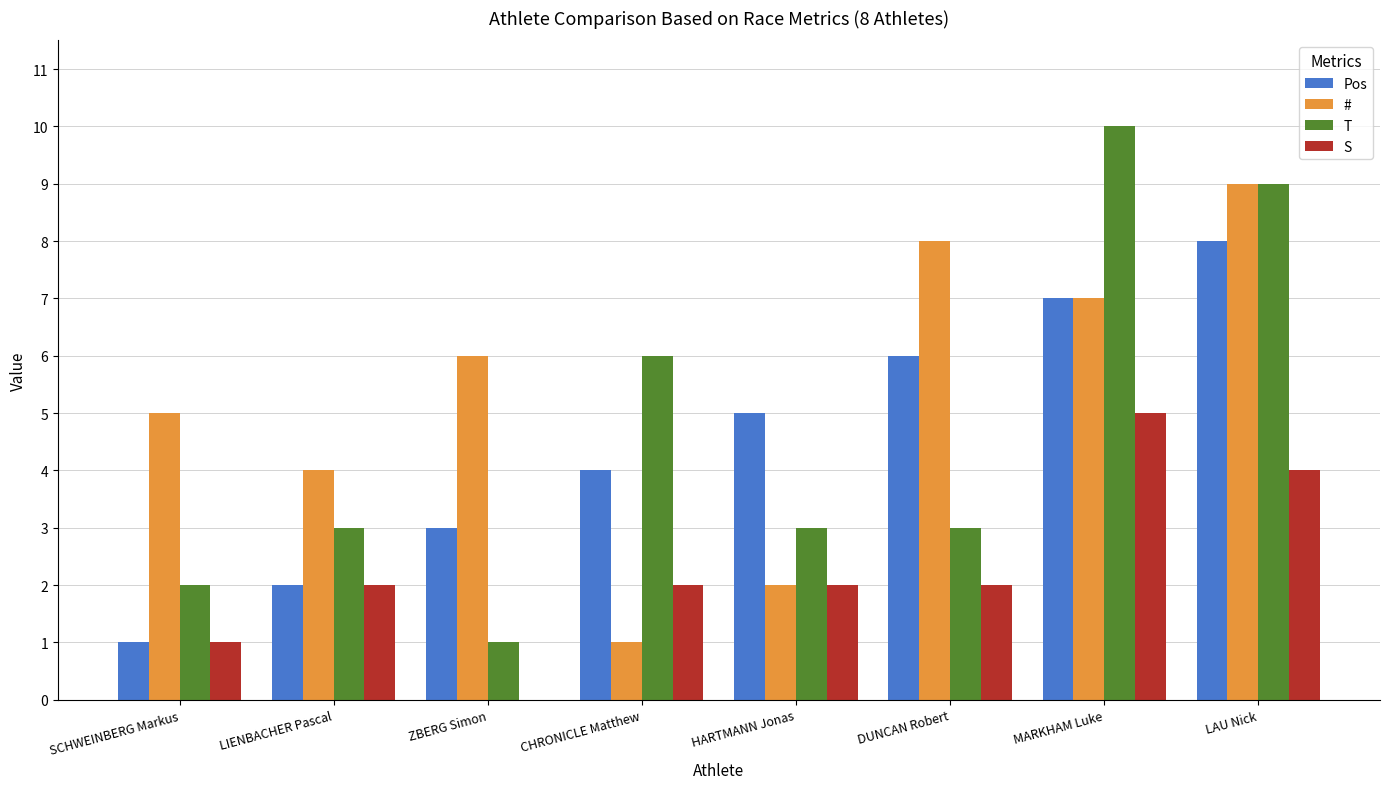

What is the sum of all # values?

42